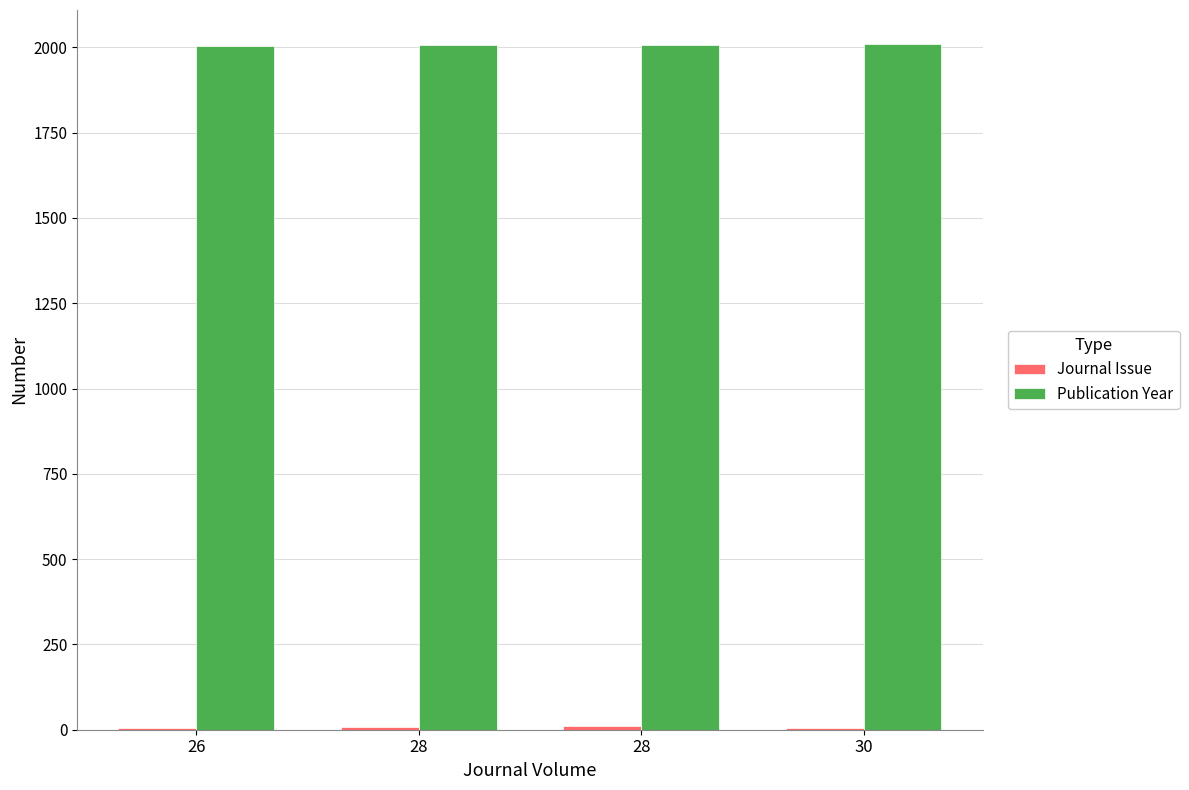

Which has a higher value, 26 or 30?

26